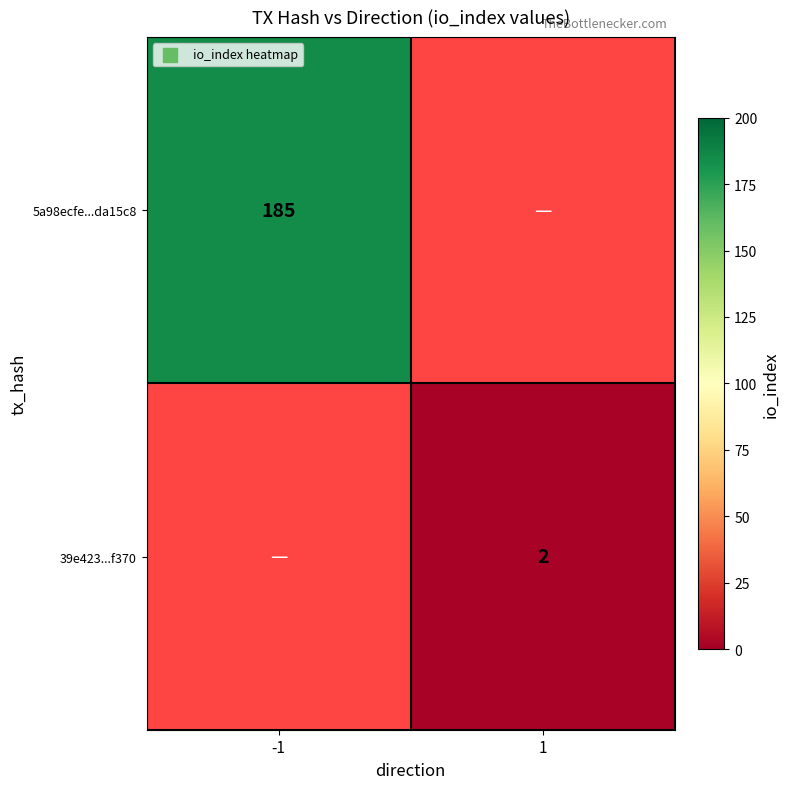

At how many categories does at least one series exceed 5?

1